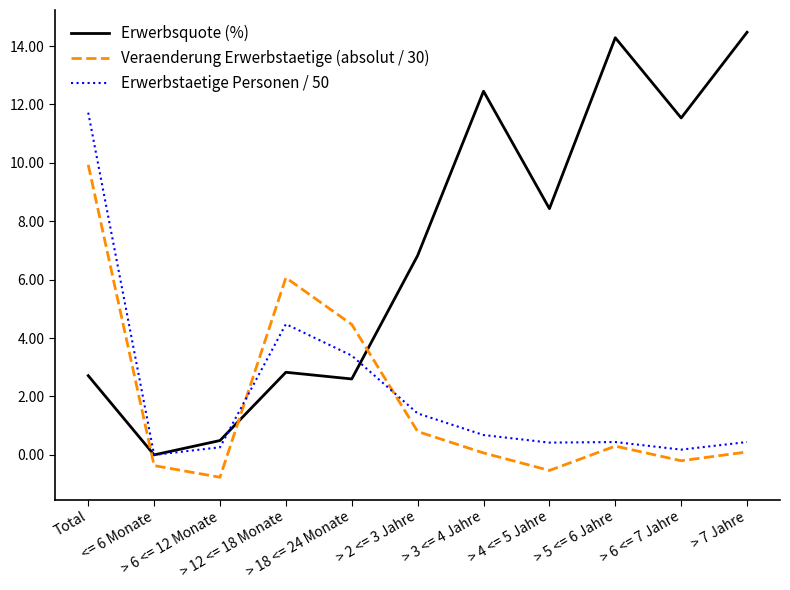

What position from the right is > 3 <= 4 Jahre?

5